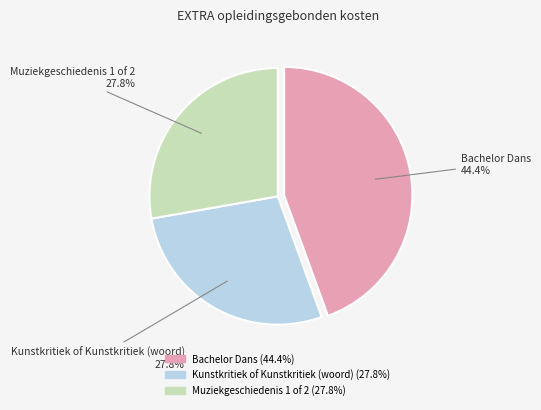

Does Kunstkritiek of Kunstkritiek (woord) account for over 50% of the chart?

No